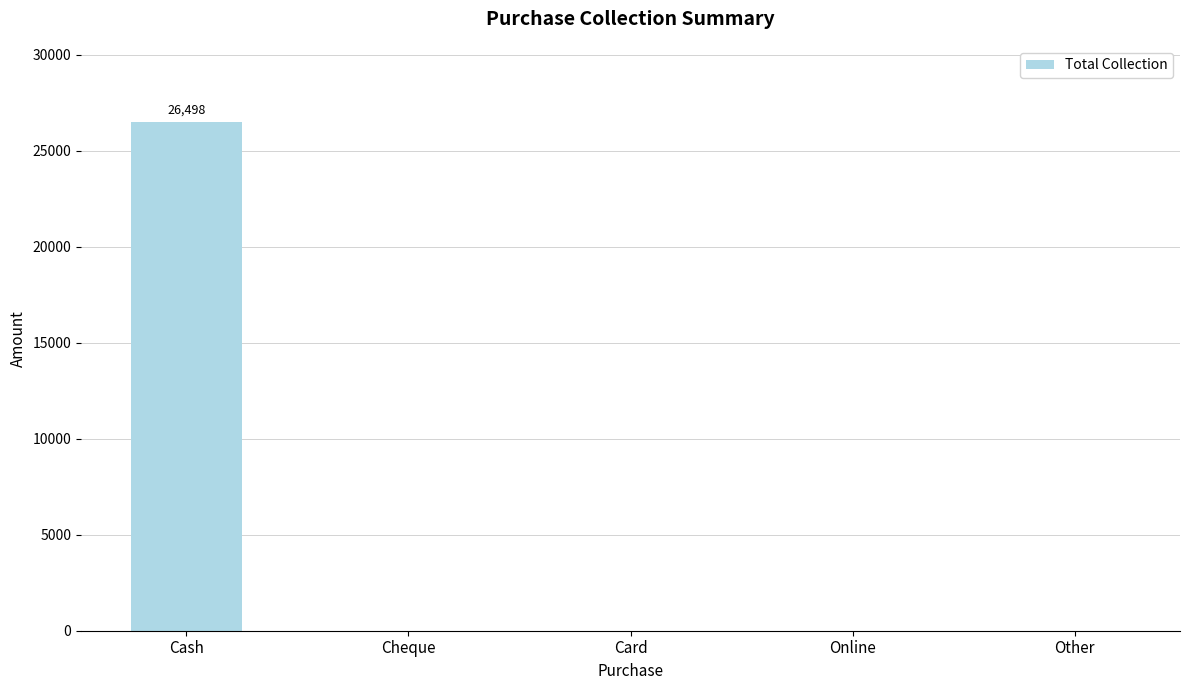

Reading right to left, transcribe all the data shown in this chart.

0	0	0	0	26498